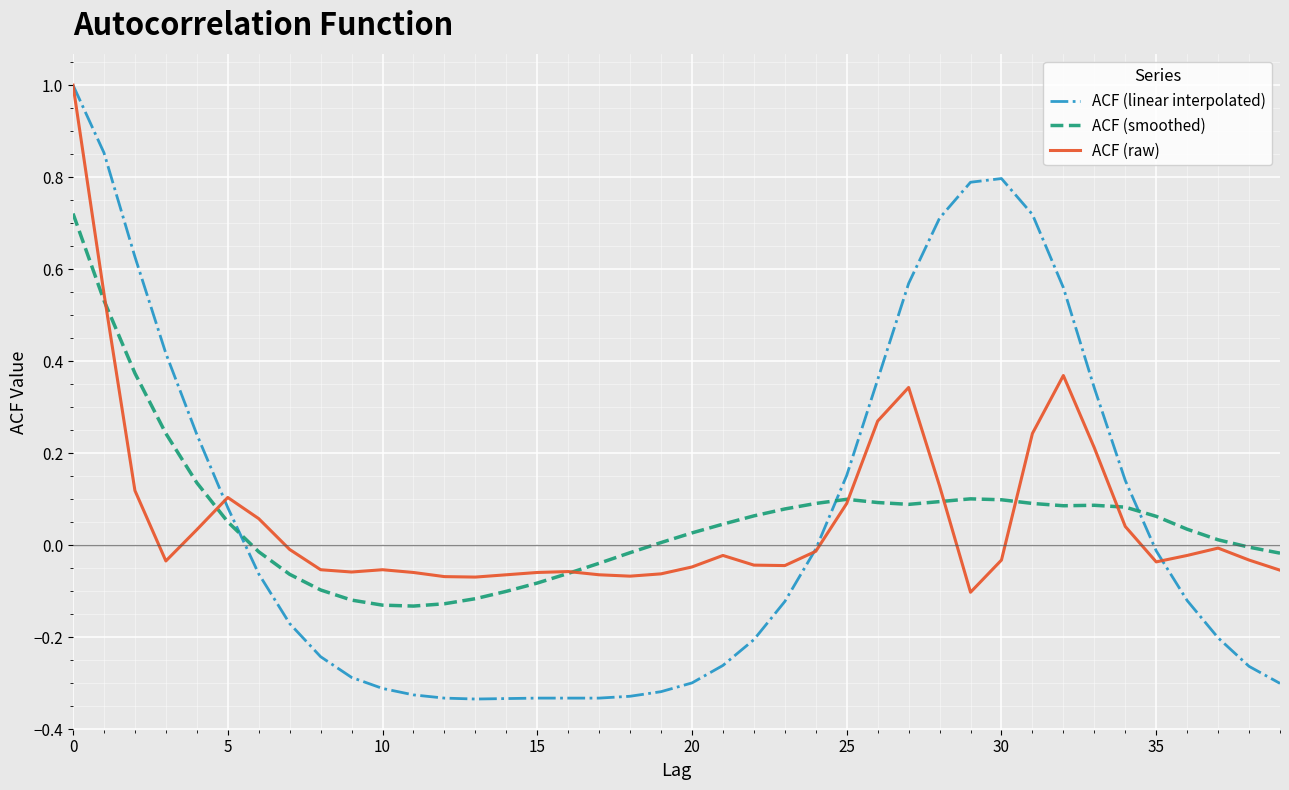

Which series has the widest spread of values?

ACF (linear interpolated)